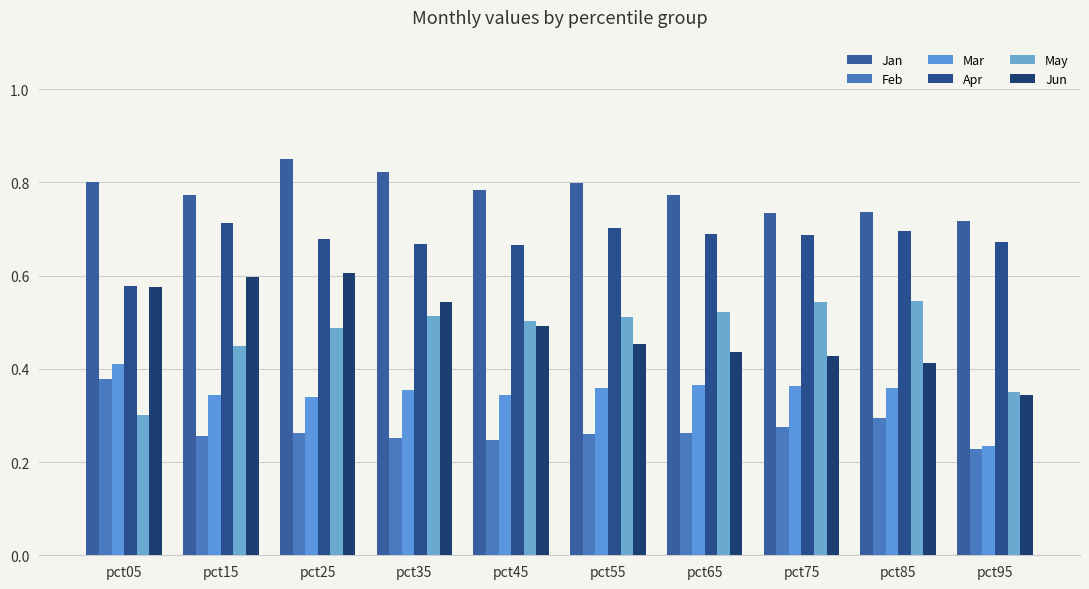

What is the sum of the Jan values at pct85 and pct65?

1.5